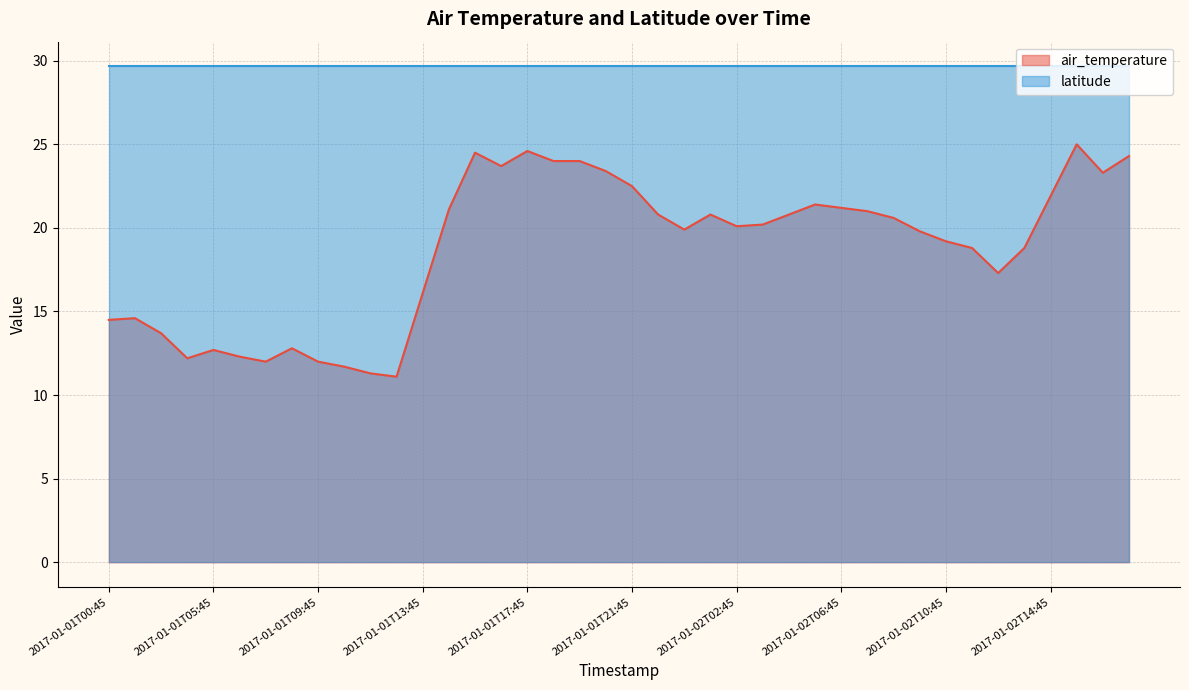

What is the smallest value displayed?

11.1